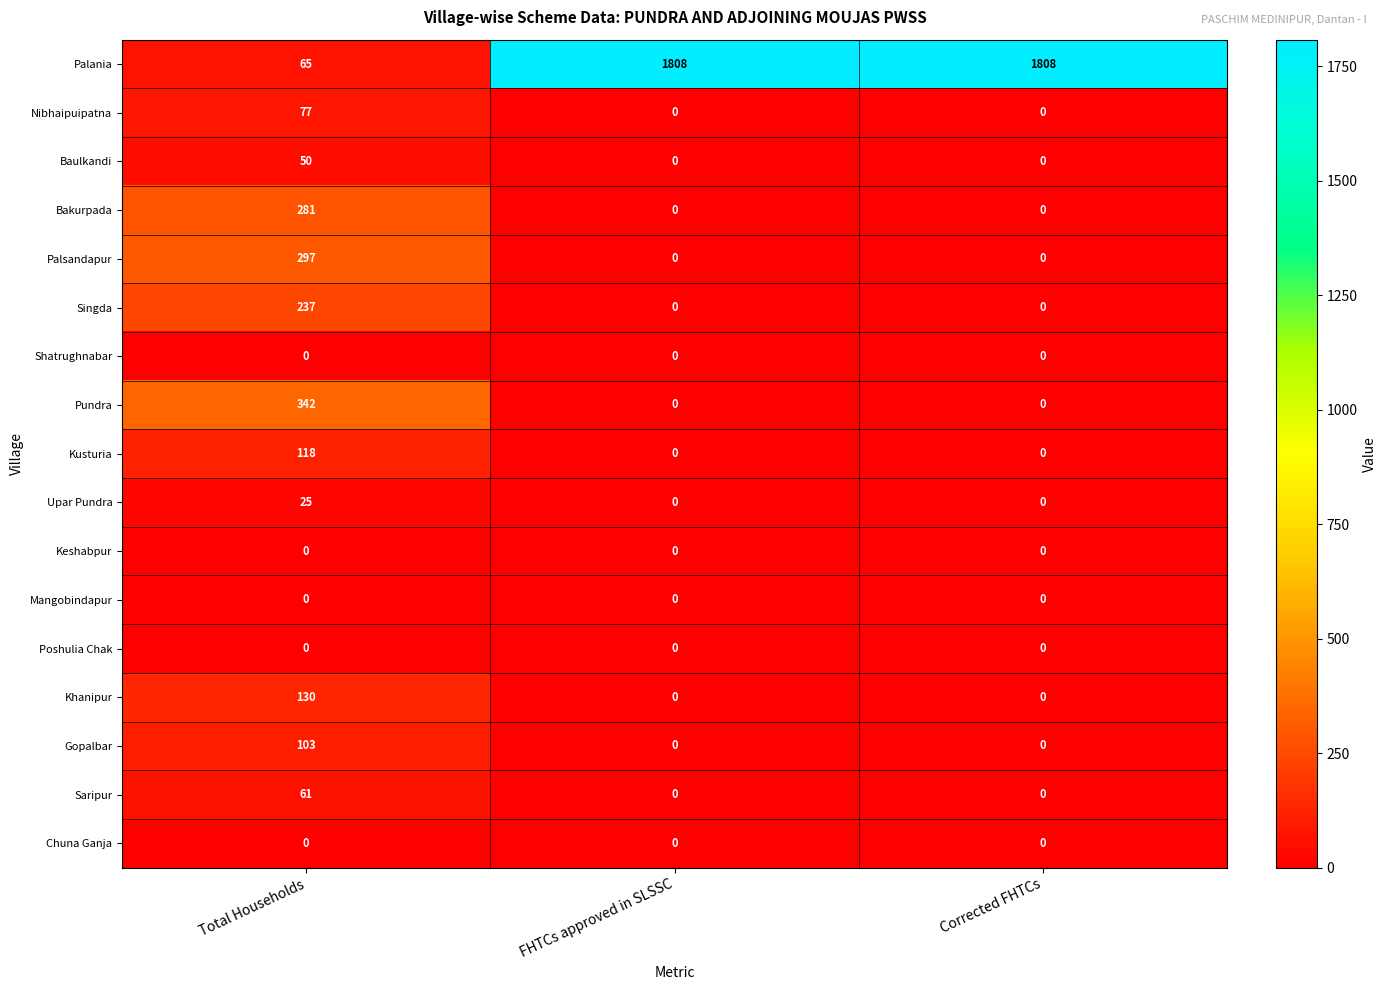

What is the average value of the Bakurpada series?

94